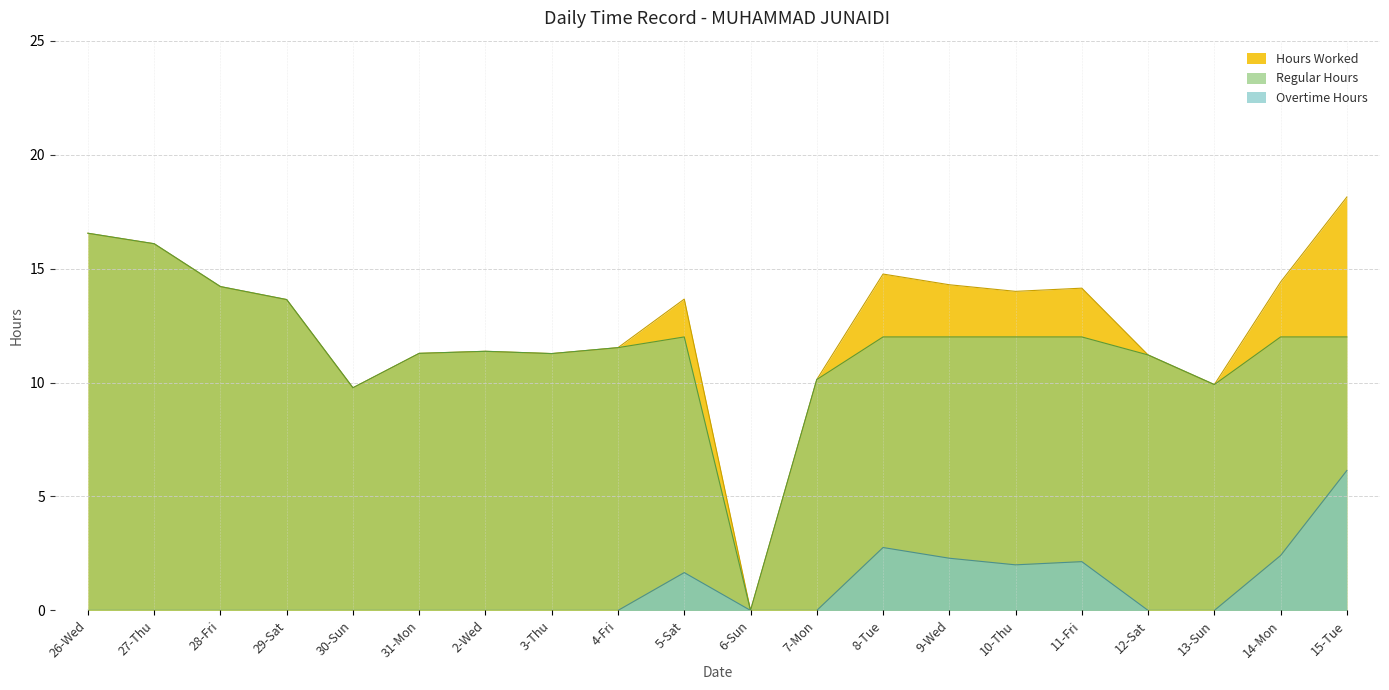

Which series has the largest total across all categories?

Hours Worked